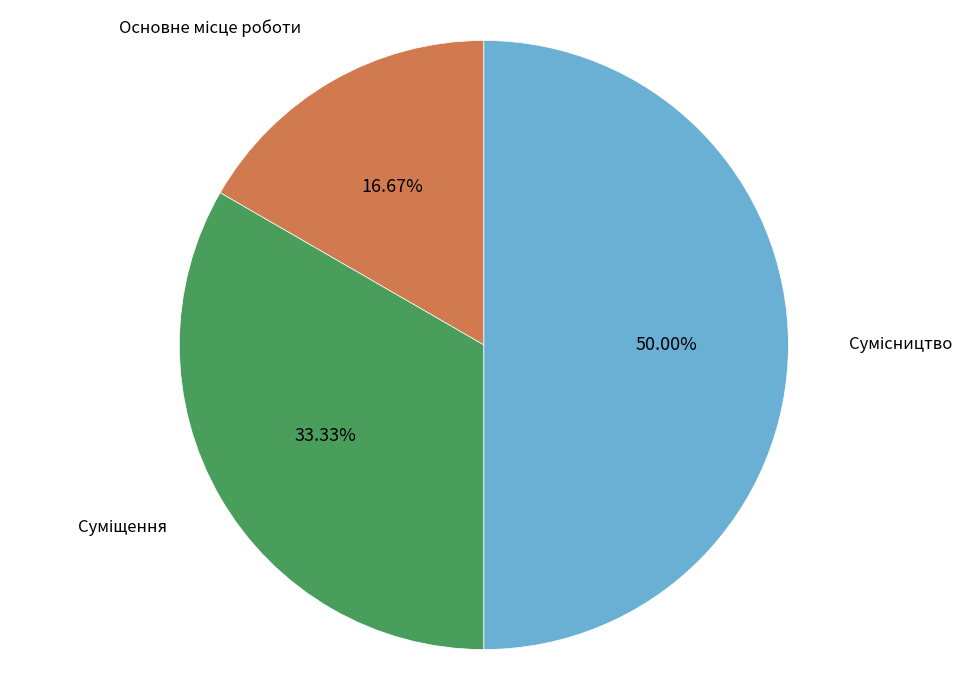

What is the change in value from Основне місце роботи to Суміщення?

+1